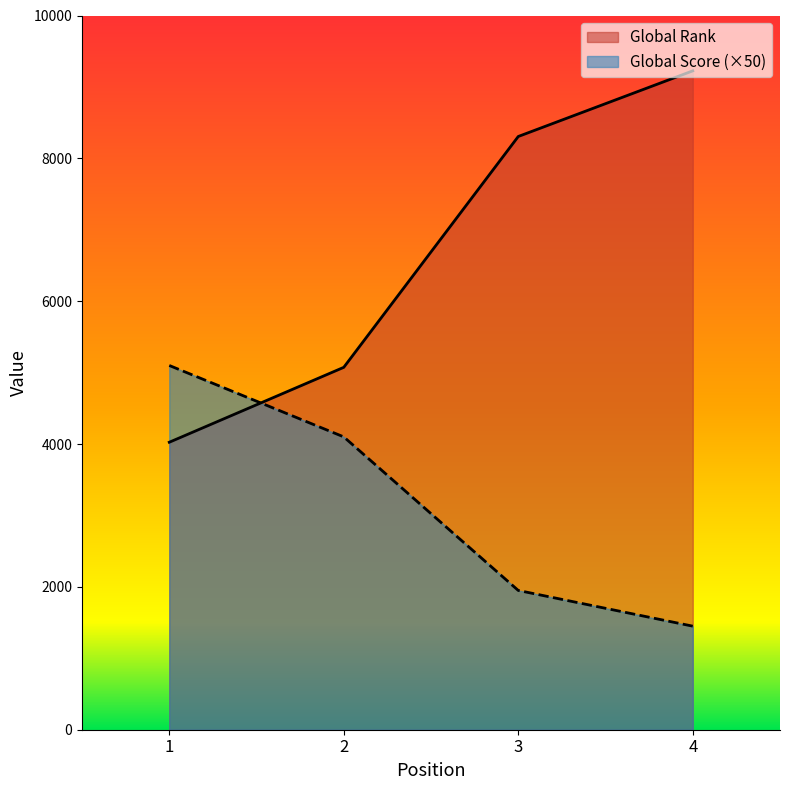

What is the total value across all series at 4?

10675